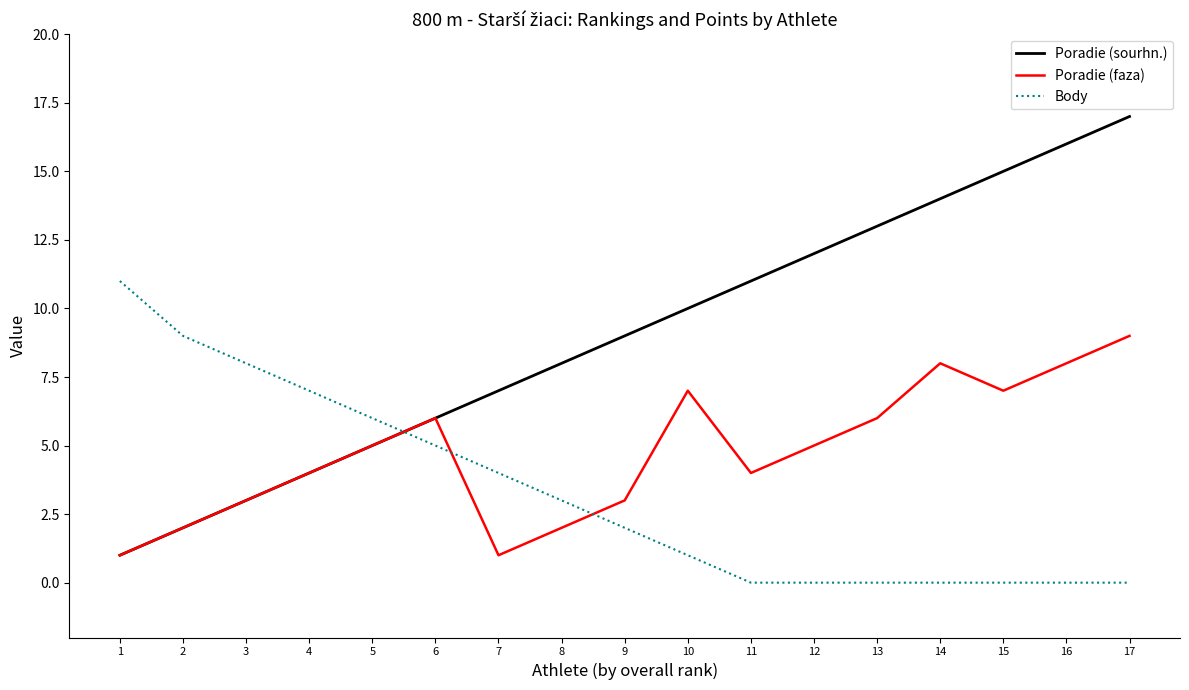

What is the difference between the maximum and minimum values in the Poradie (faza) series?

8